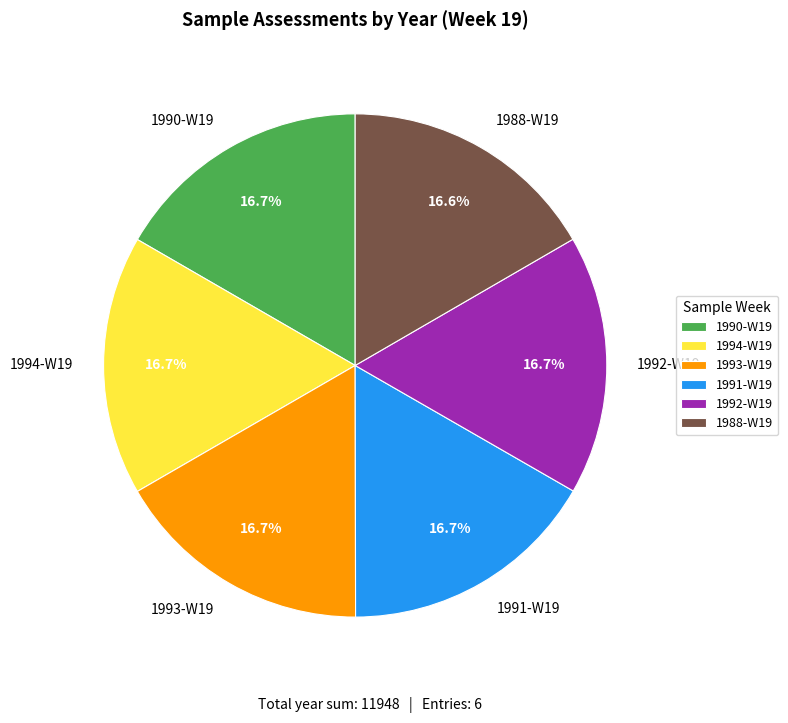

Is there any slice that represents more than half of the pie?

No